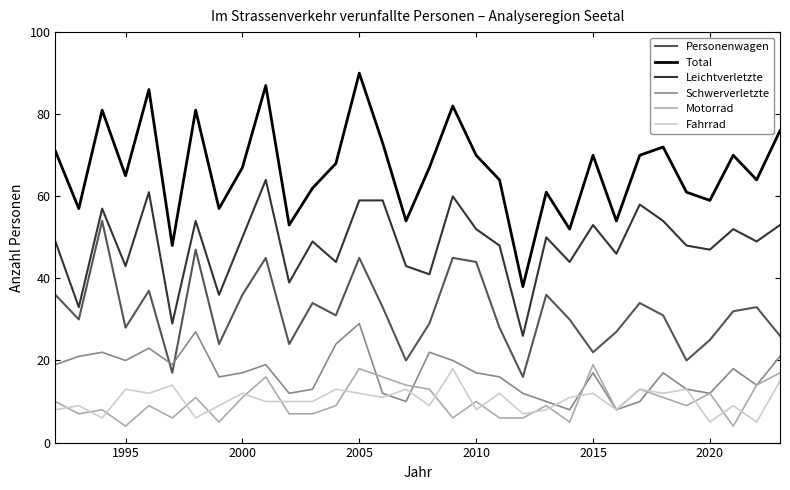

Which series has the largest total across all categories?

Total